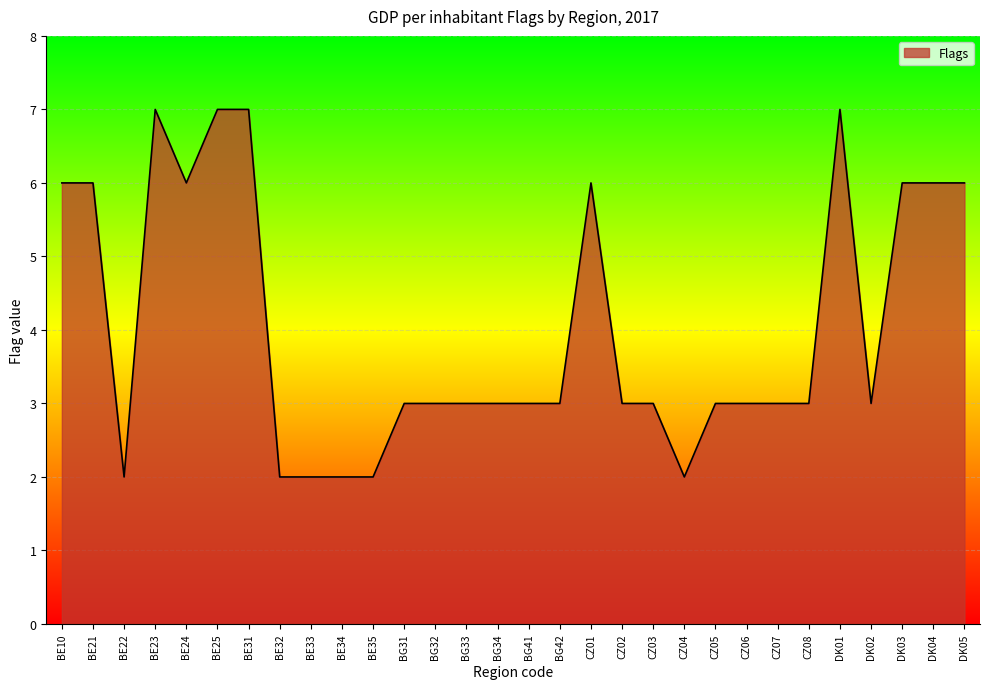

Approximately how many times larger is the value at BE22 compared to BE31?

0.3